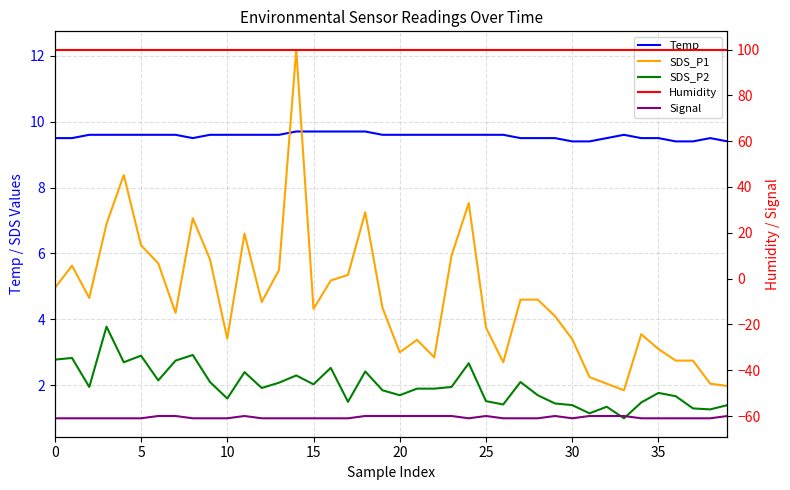

At how many categories does at least one series exceed 0?

40